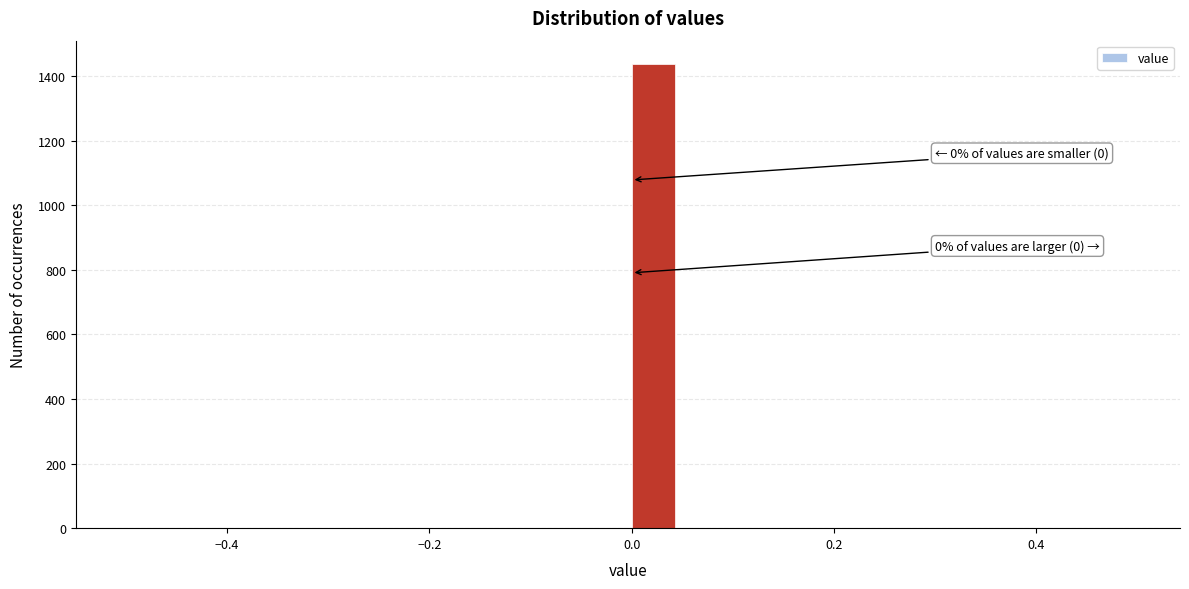

Read against the x-axis, roughly where is the centre of the tallest bar?

0.02